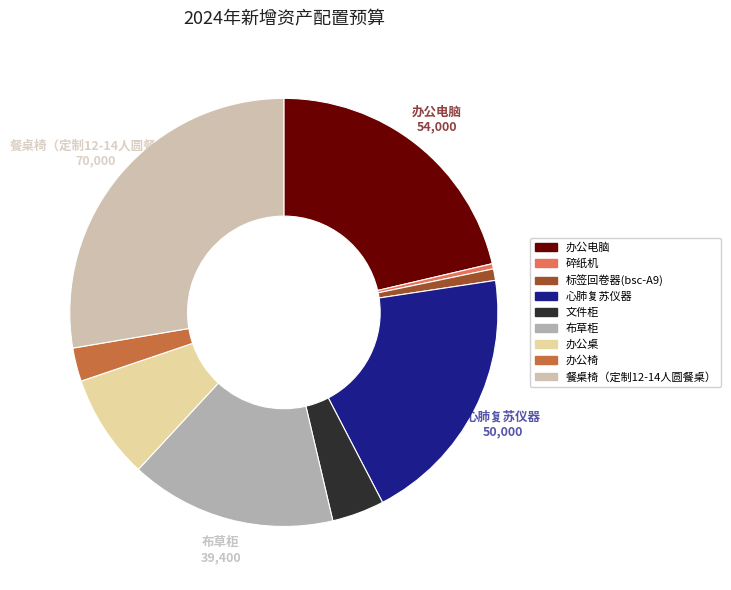

How many segments does this pie chart have?

9